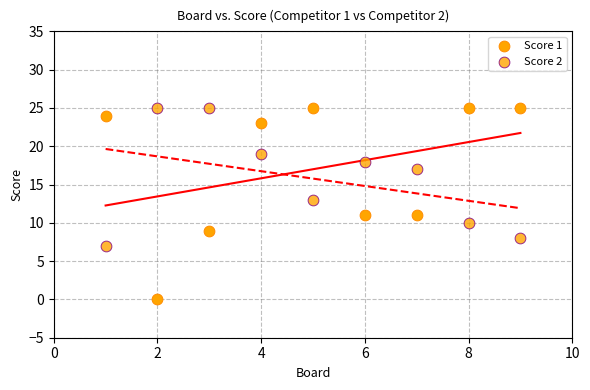

How many points are shown in the scatter plot?

18